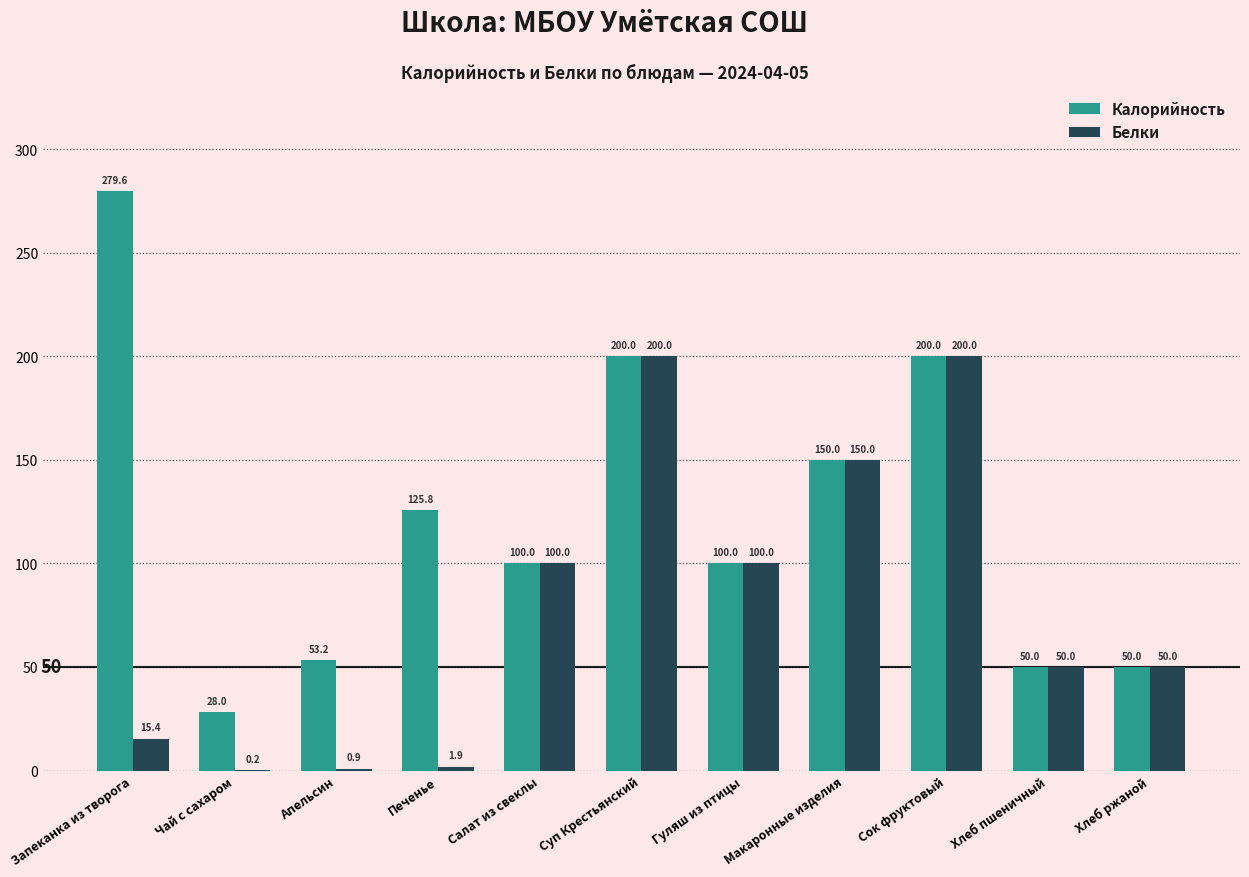

At which label is Калорийность closest to 153?

Макаронные изделия